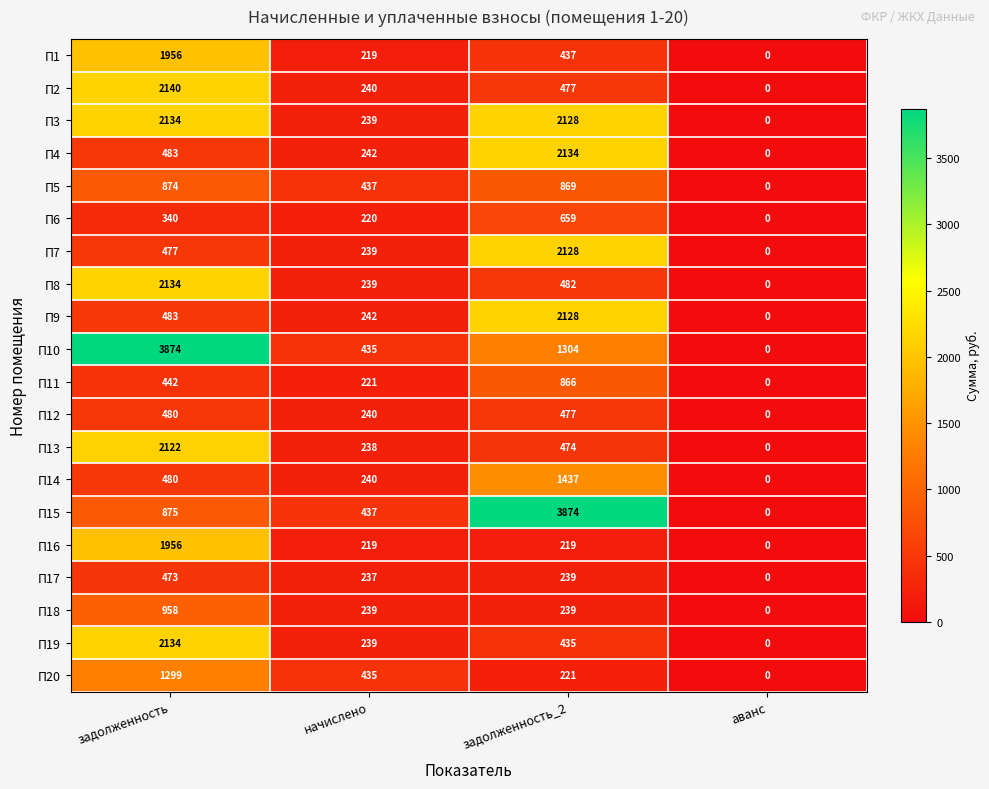

What is the spread (max minus min) of values at начислено?

218